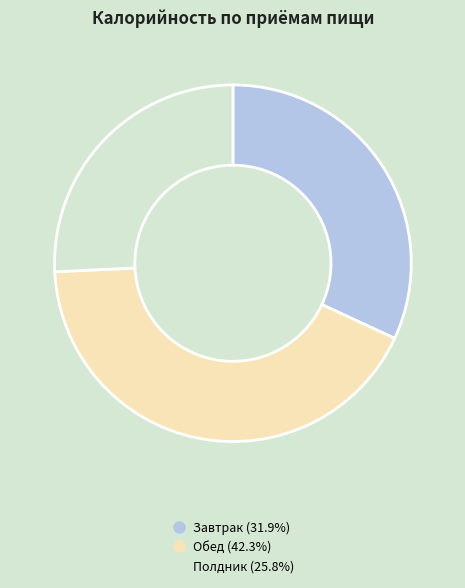

Rank the categories by value from lowest to highest.

Полдник, Завтрак, Обед